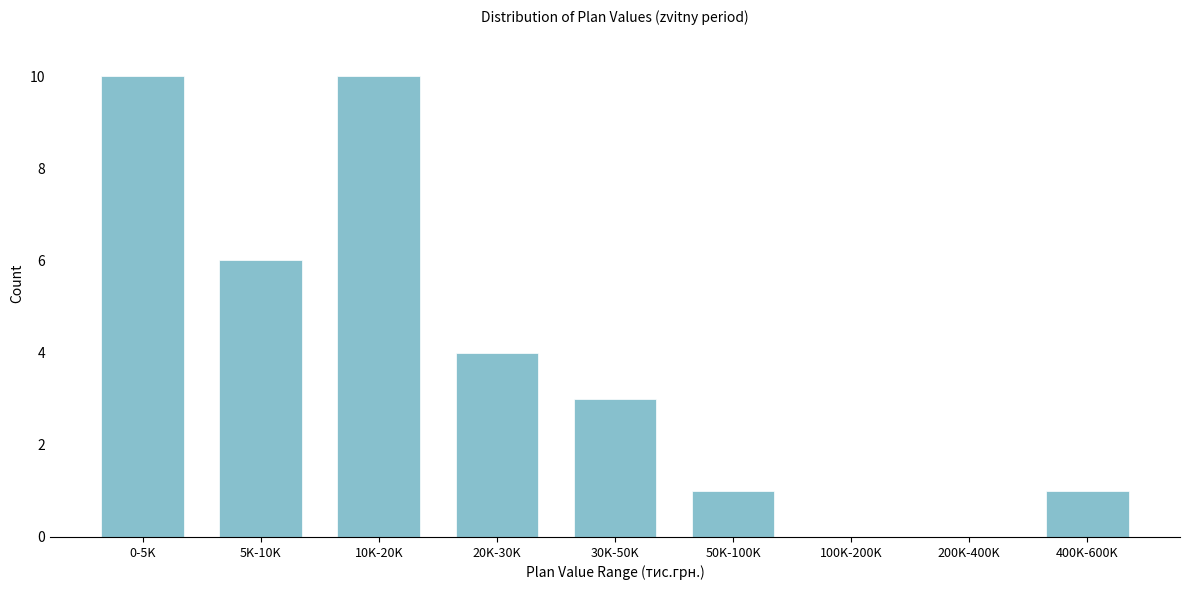

Reading right to left, list all the values displayed in this chart.

400K-600K=1	200K-400K=0	100K-200K=0	50K-100K=1	30K-50K=3	20K-30K=4	10K-20K=10	5K-10K=6	0-5K=10